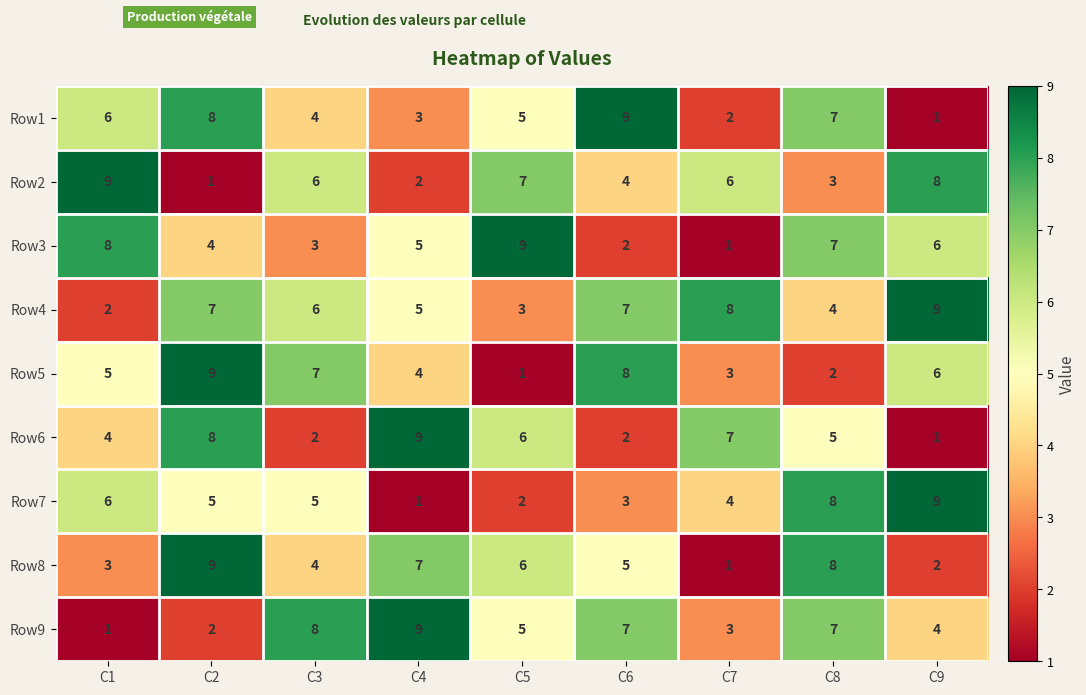

Count the number of categories in the chart.

9